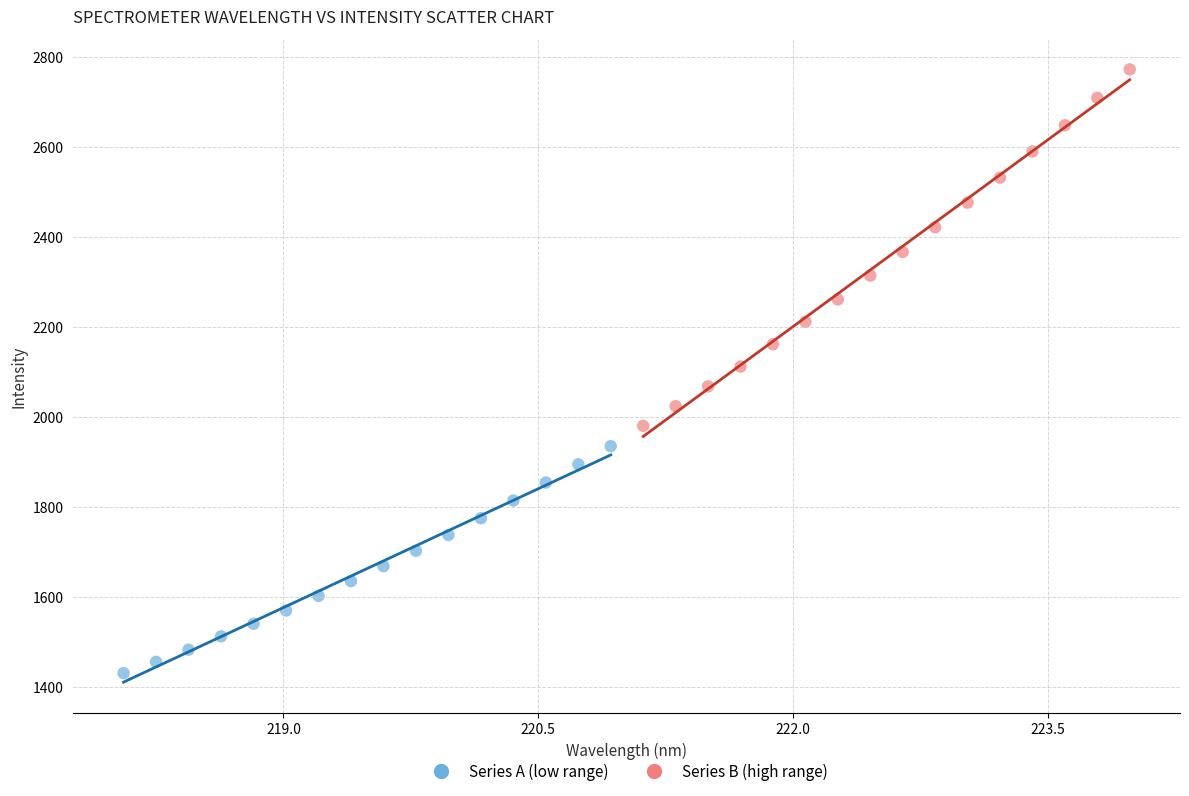

Which series has the widest spread of Y values?

Series B (high range)